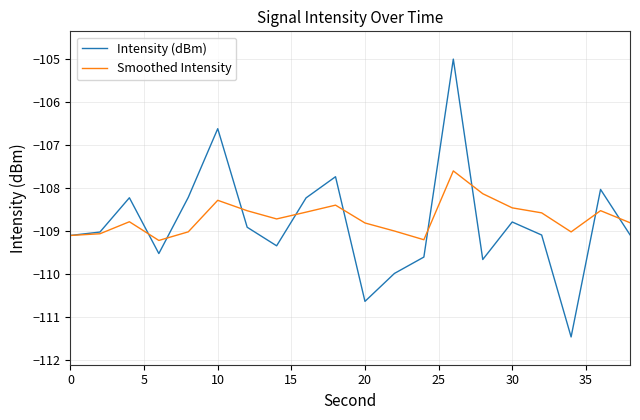

What are all the series names shown in the legend?

Intensity (dBm), Smoothed Intensity